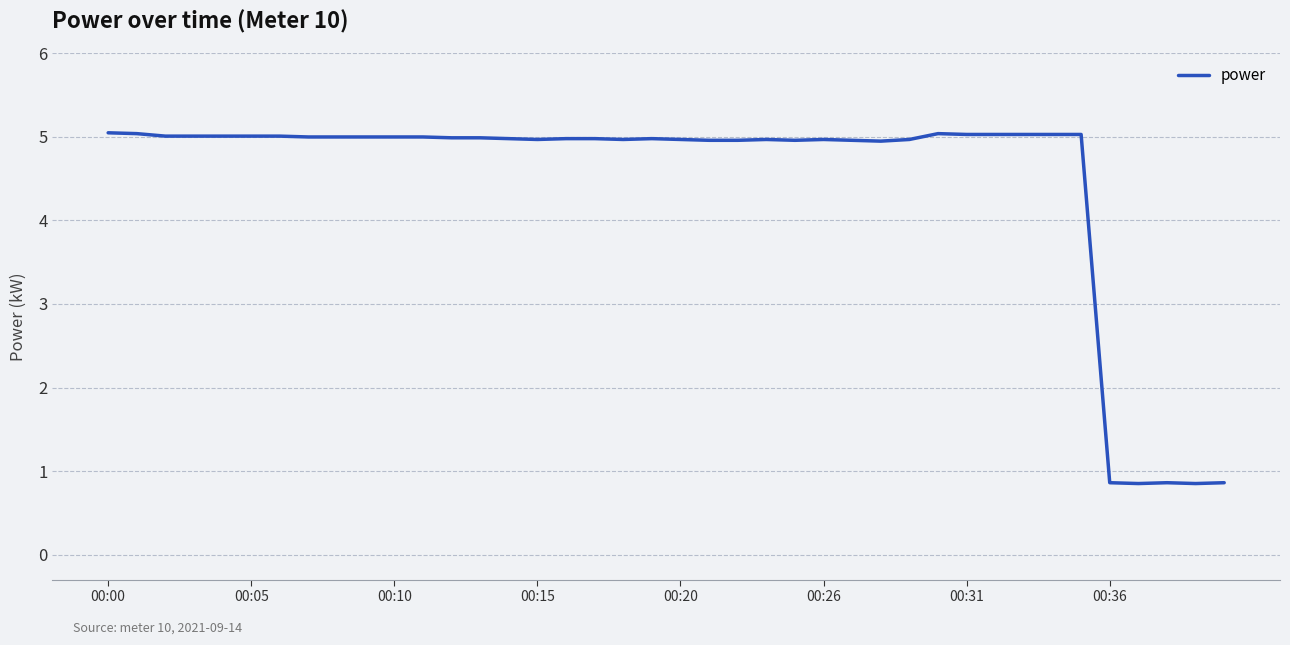

What is the difference between the maximum and minimum values?

4.2